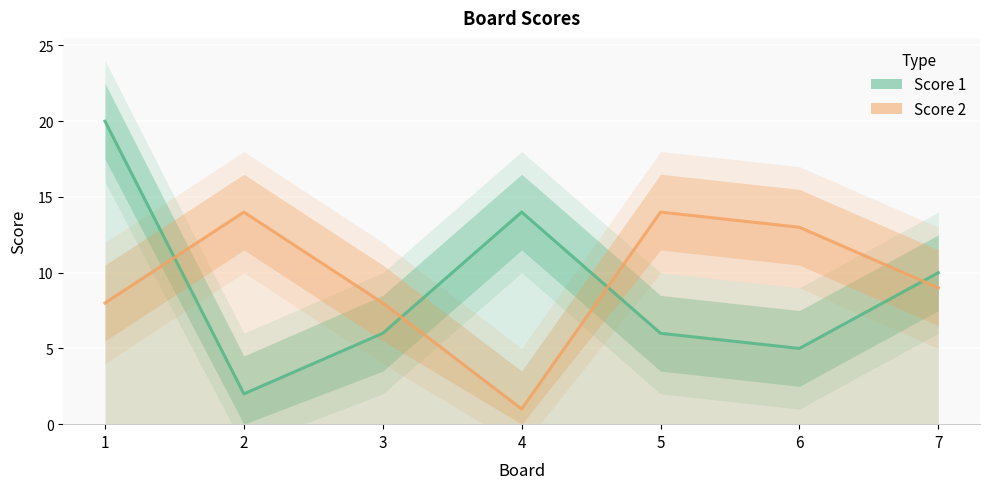

List the series in order of their peak value, highest first.

Score 1 (line), Score 2 (line)